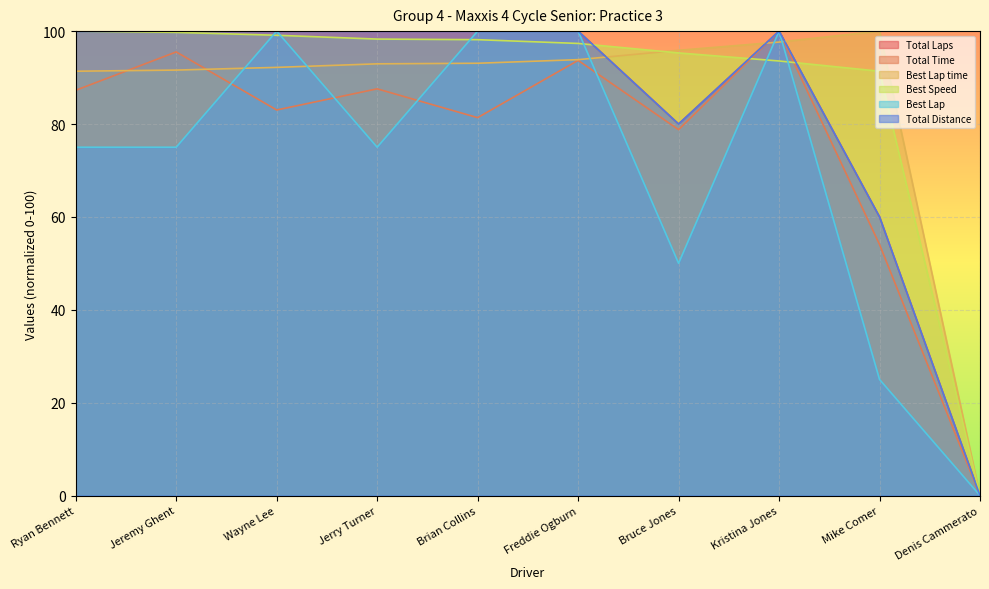

What is the difference between the maximum and minimum values in the Best Lap time series?

100.0